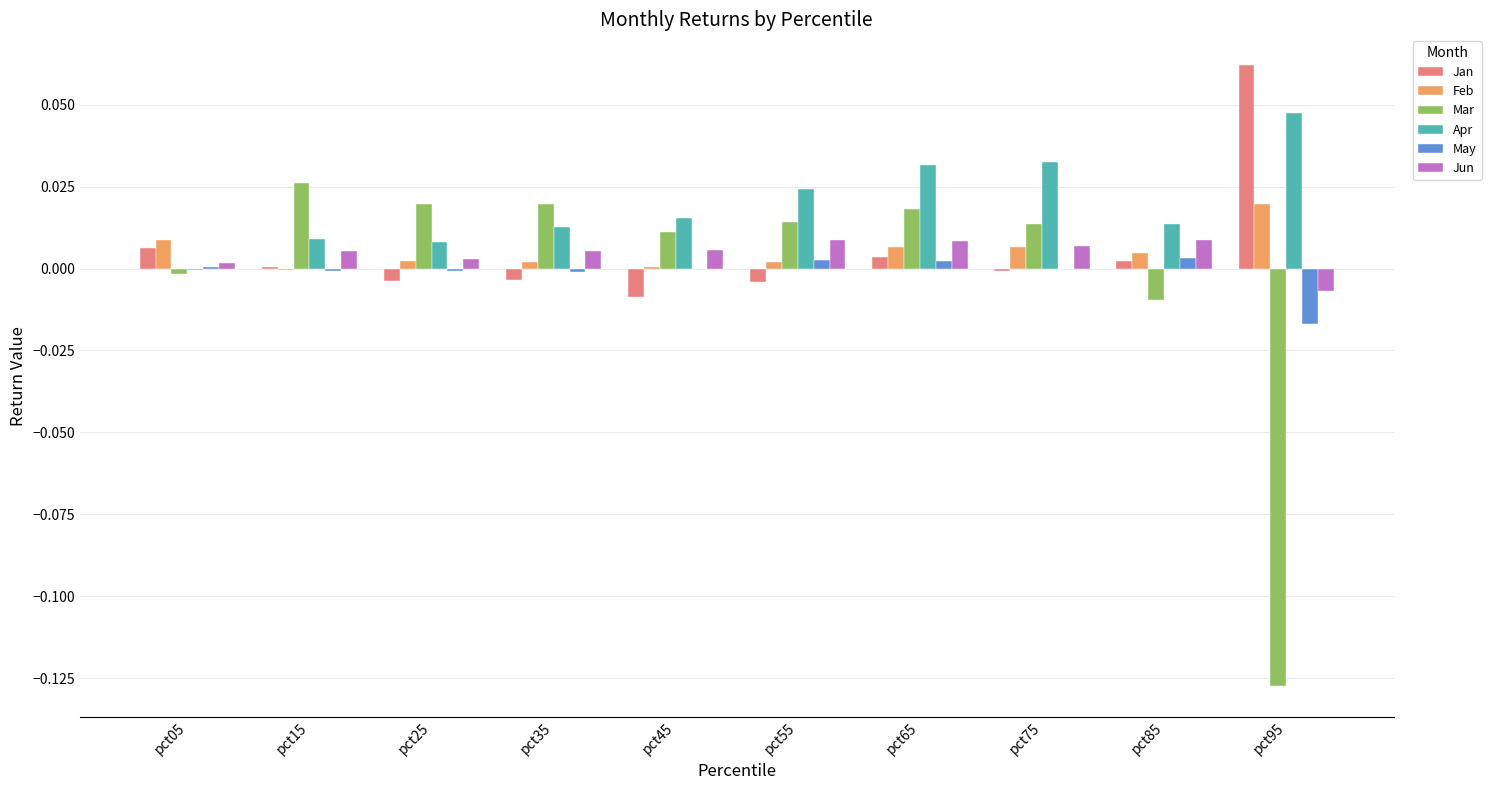

Which series has the largest total across all categories?

Apr